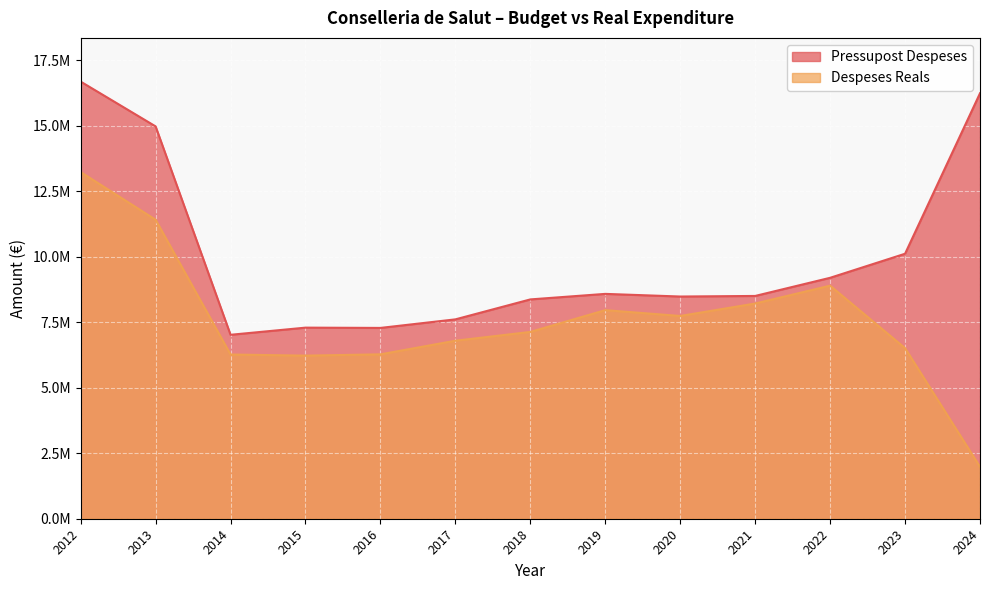

Reading right to left, extract all data points from this chart.

Pressupost Despeses: 16246266.0	10118370.0	9199758.0	8506791.0	8484679.0	8585789.0	8374545.0	7612654.0	7286068.0	7296763.0	7023772.0	14981024.0	16691406.0
Despeses Reals: 1981632.9	6513456.4	8900071.8	8217606.0	7742013.6	7964594.0	7132767.1	6797172.0	6277045.0	6227785.9	6270684.6	11416976.9	13237579.9